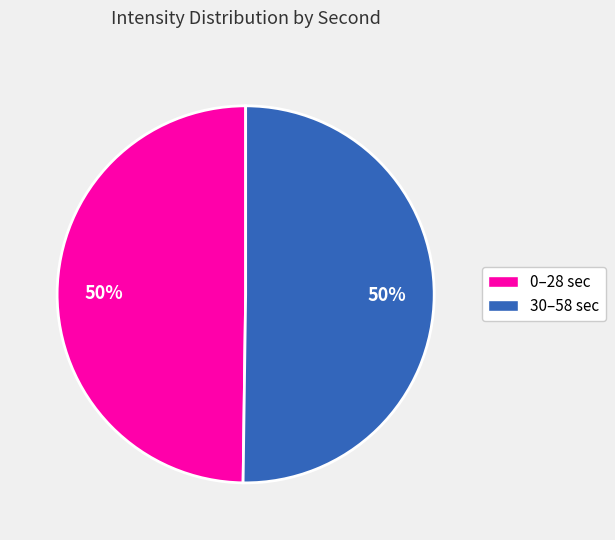

To the nearest percent, what is the average slice percentage?

50%